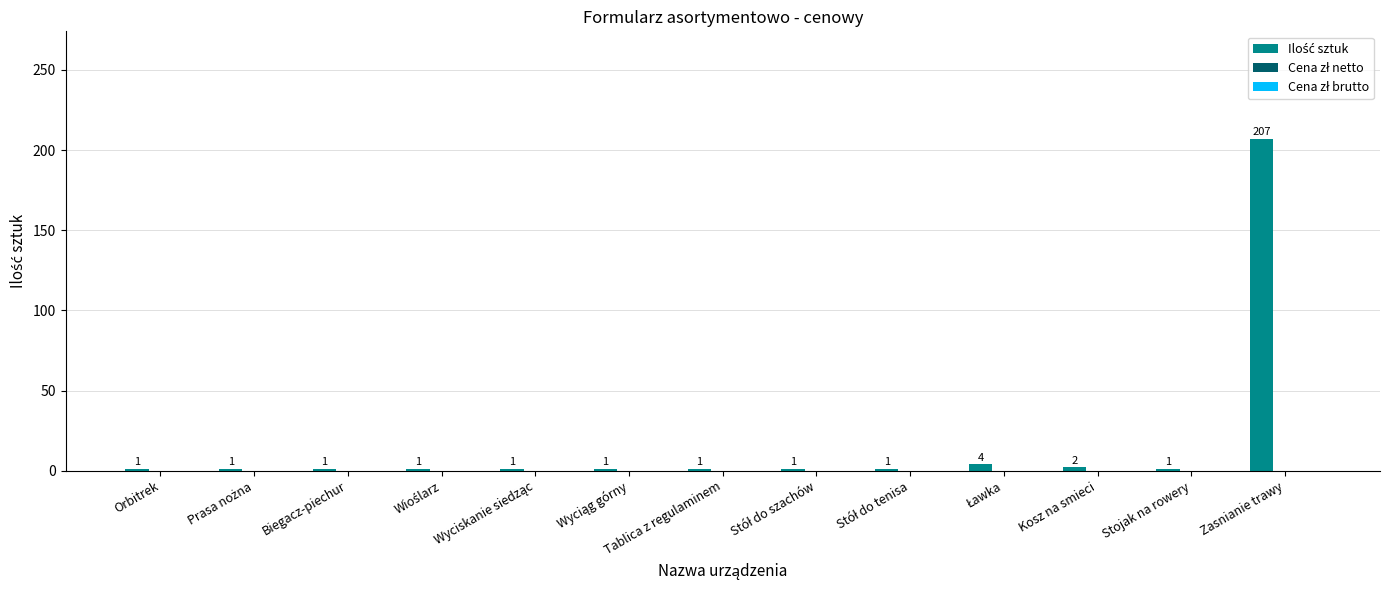

Which category has the highest value across all series?

Zasnianie trawy